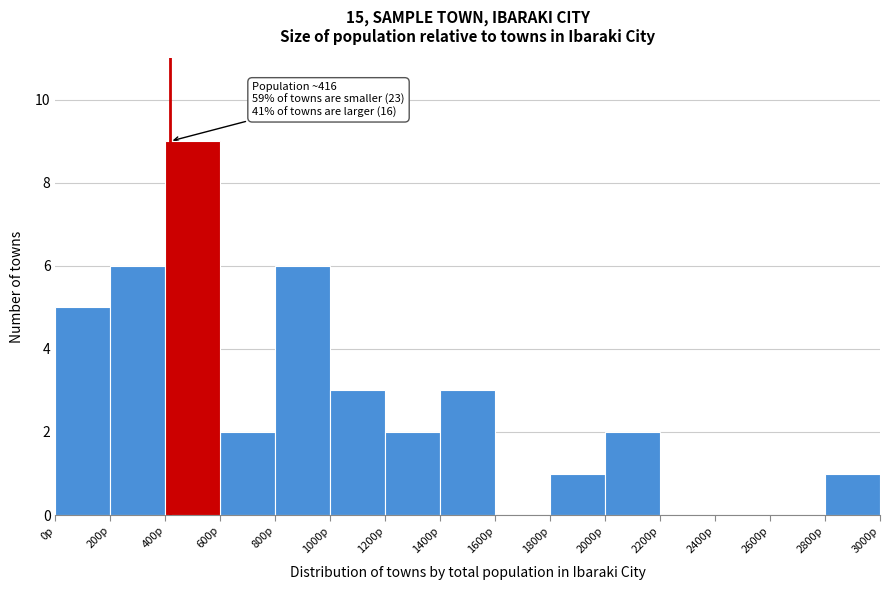

Over which range of the x-axis is the bar tallest?

400 to 600